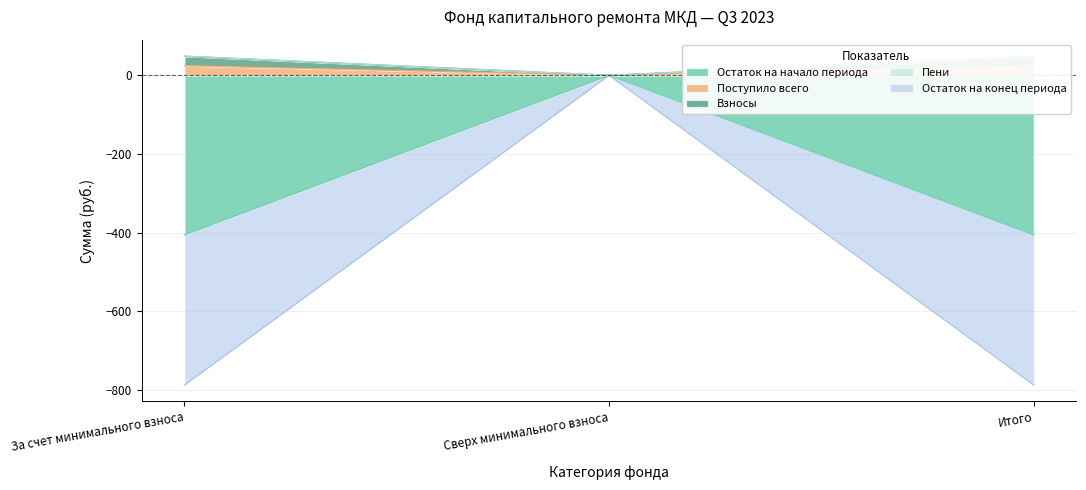

The Взносы series shows 48.9 at Итого. True or false?

True